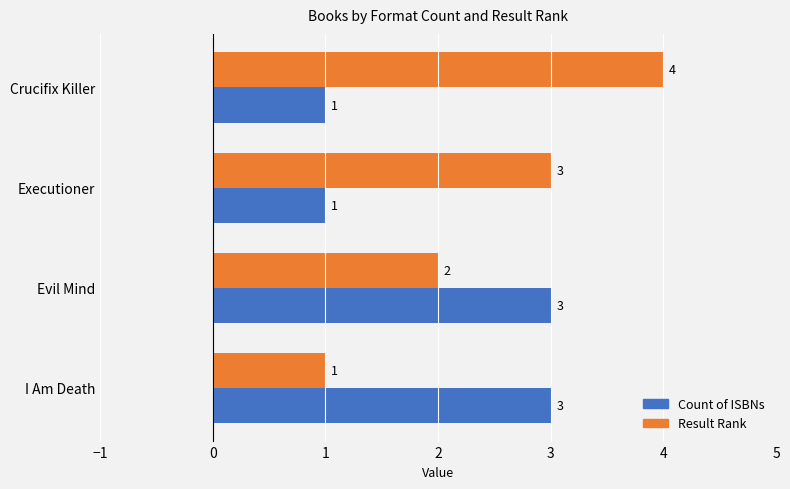

List the series in order of their overall mean, highest first.

Result Rank, Count of ISBNs